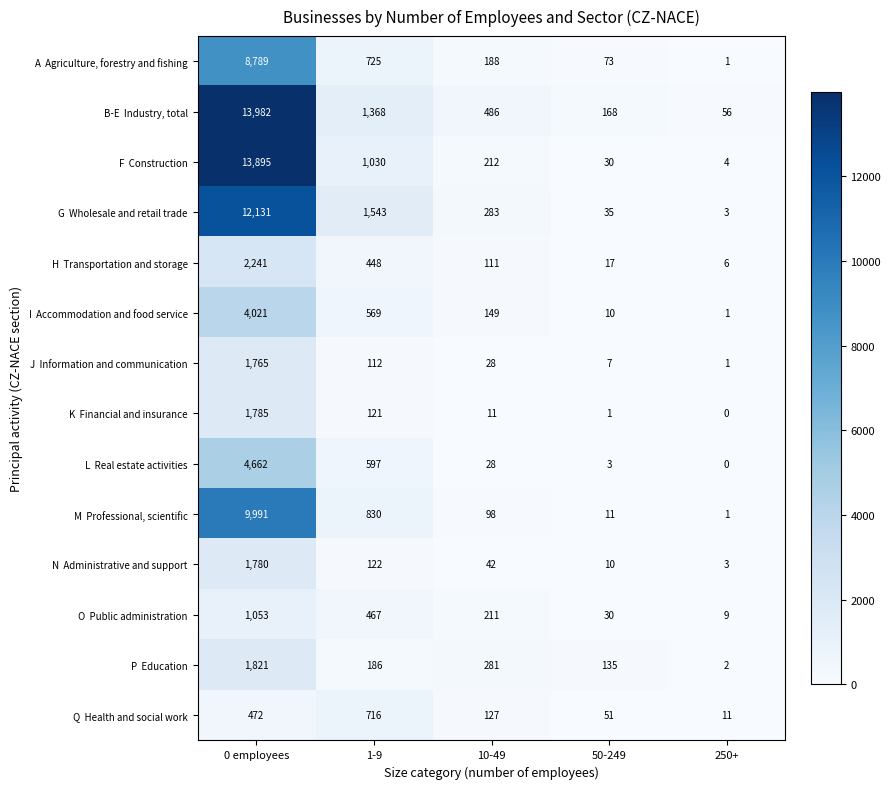

What is the total value across all series at 50-249?

581